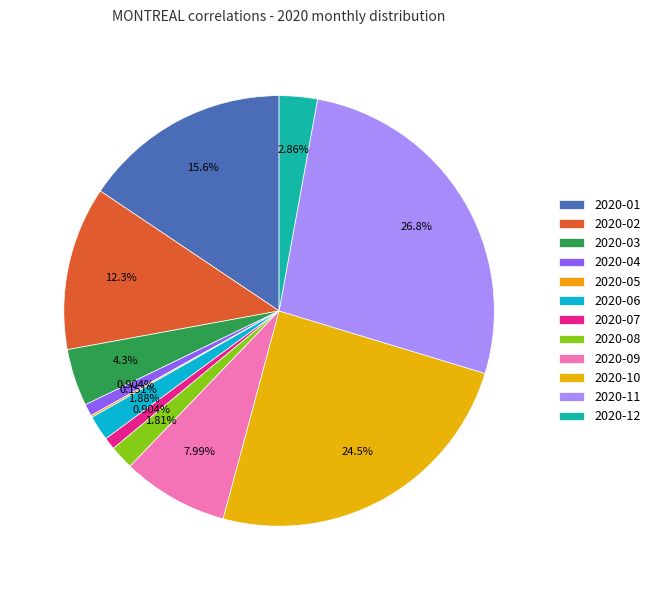

Count the number of slices in the pie.

12